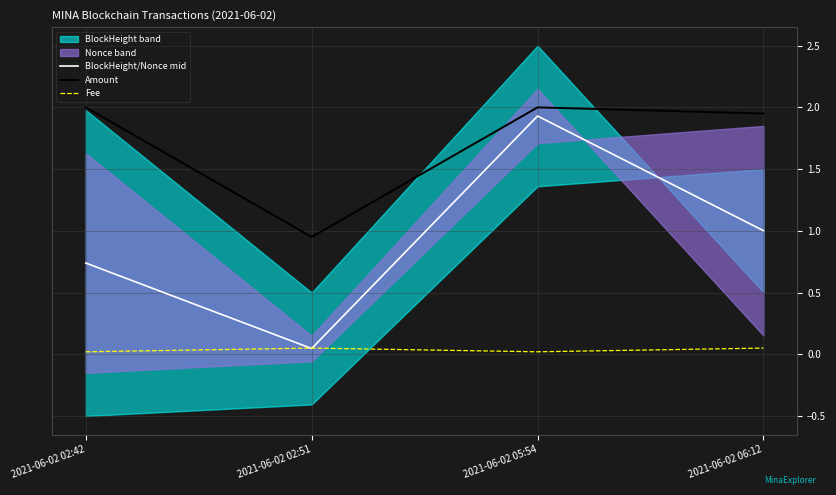

True or false: BlockHeight/Nonce mid and Amount intersect in this chart.

False